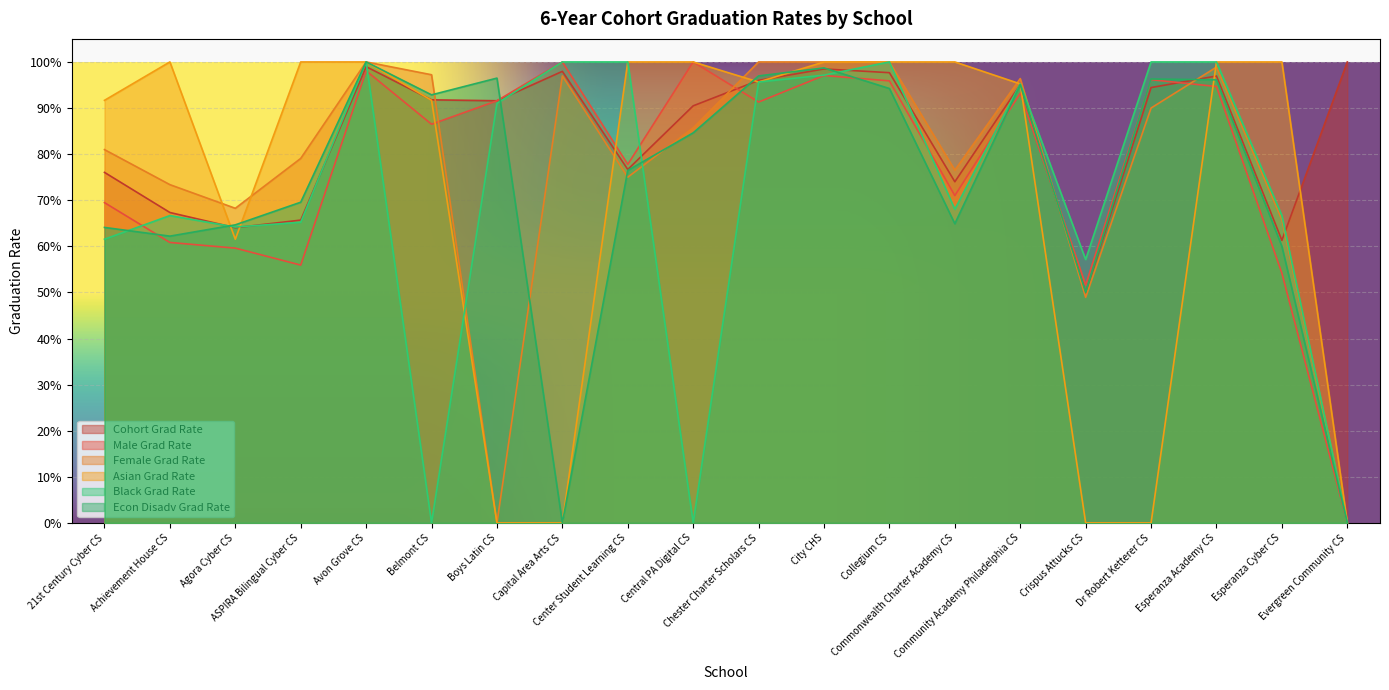

Which series has the widest spread of values?

Male Grad Rate